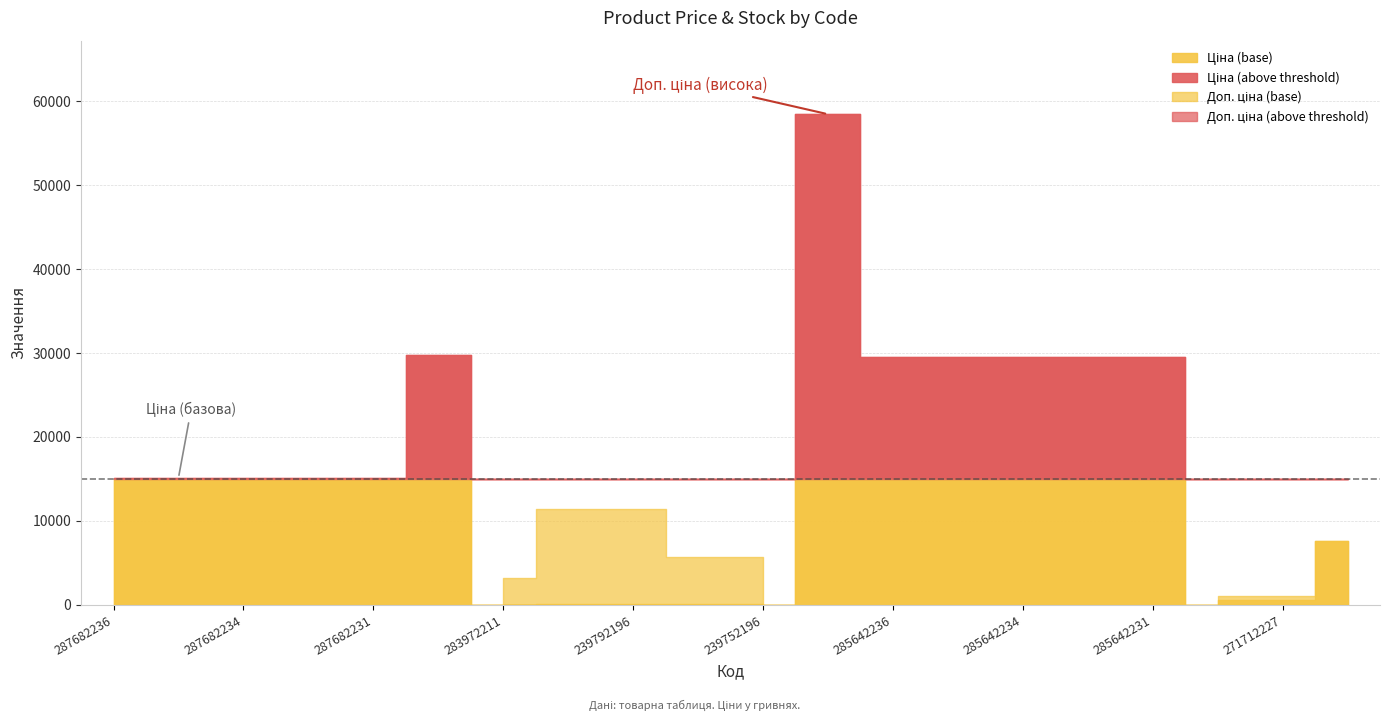

Between 287682236 and 239752196, which series saw the biggest shift?

Ціна